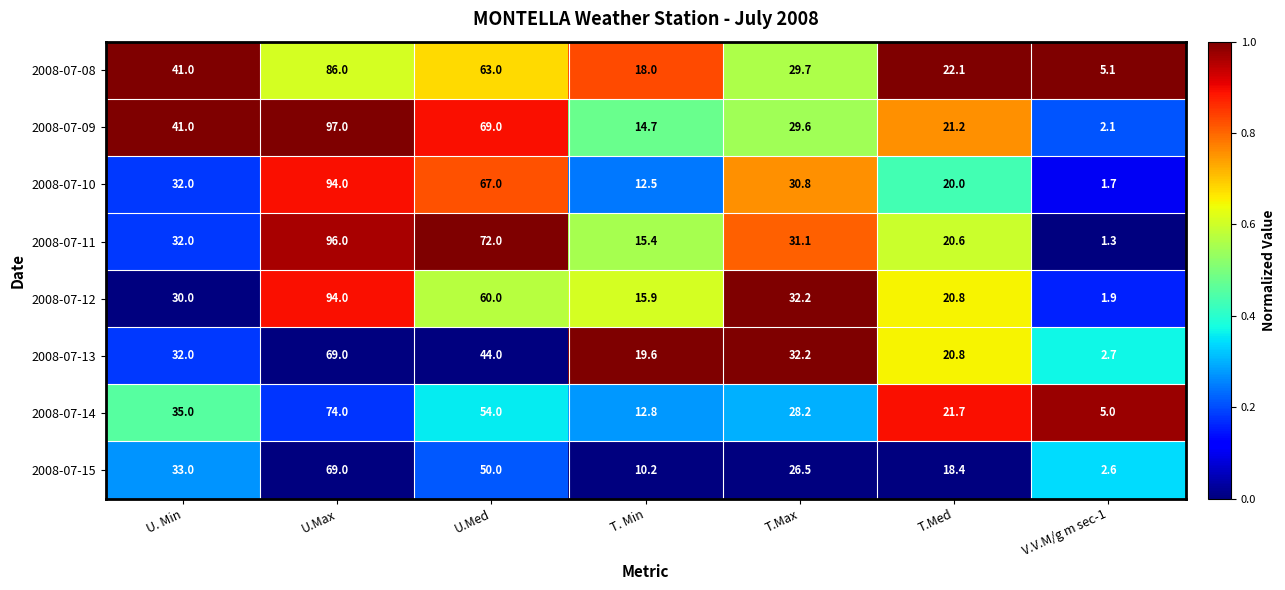

At which label does 2008-07-08 first exceed 29?

U. Min